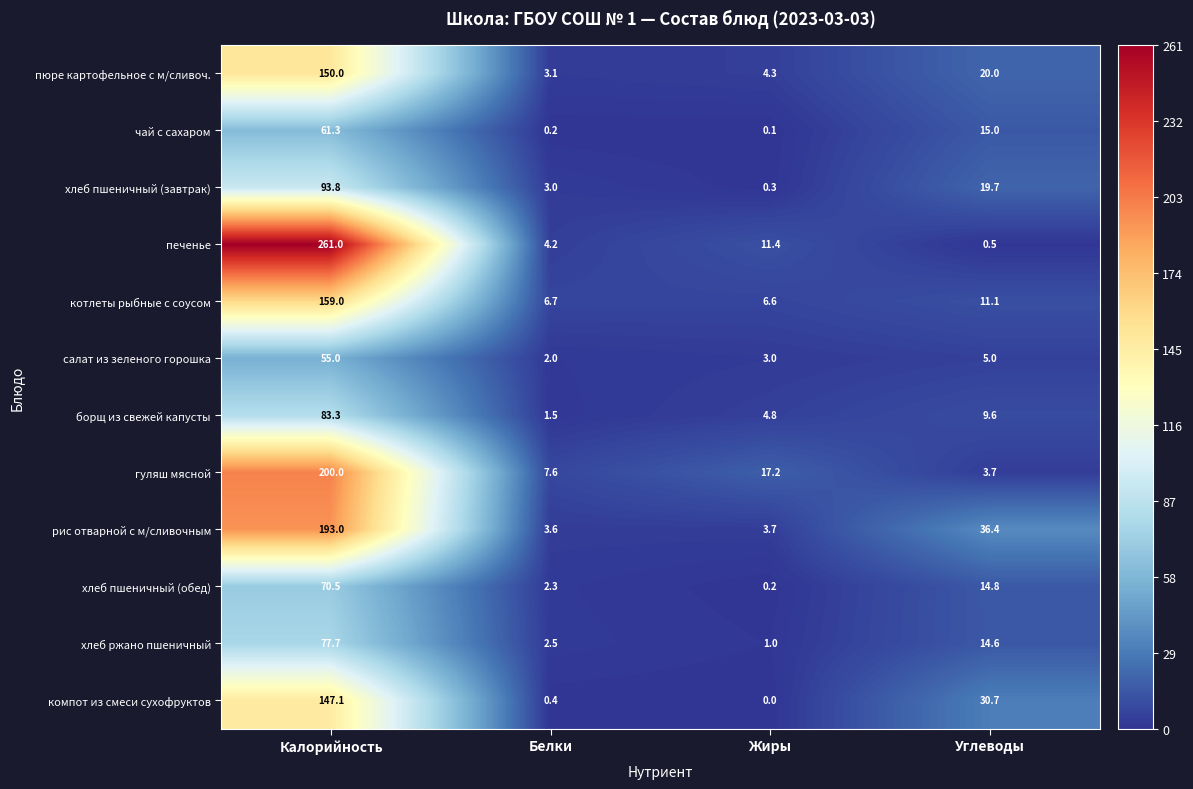

What is the total value across all series at Жиры?

52.6